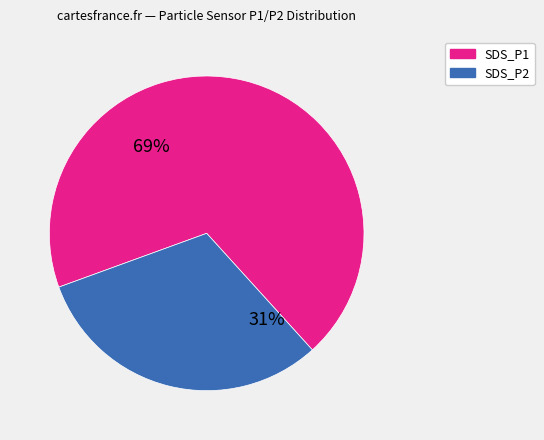

Is it true that SDS_P1 is 69% of the pie?

True